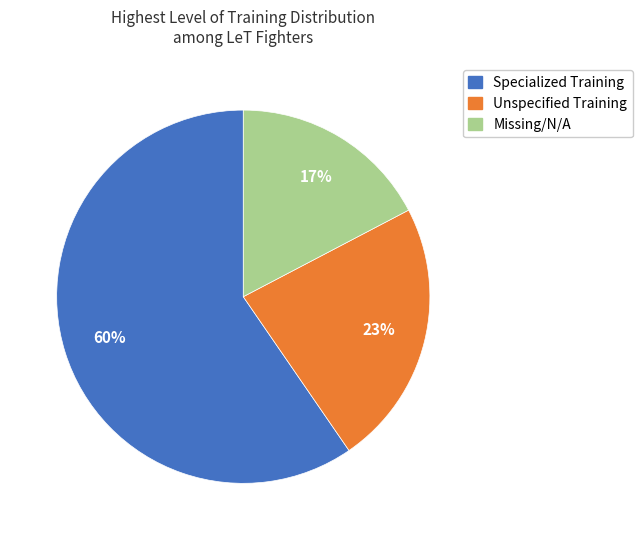

Is there a majority slice in this chart?

Yes